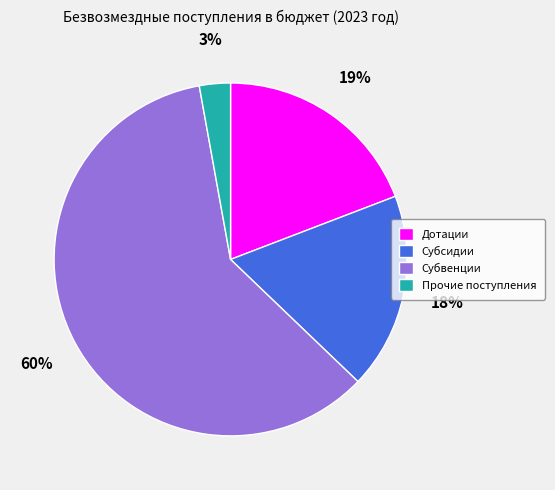

How many slices are in this pie chart?

4